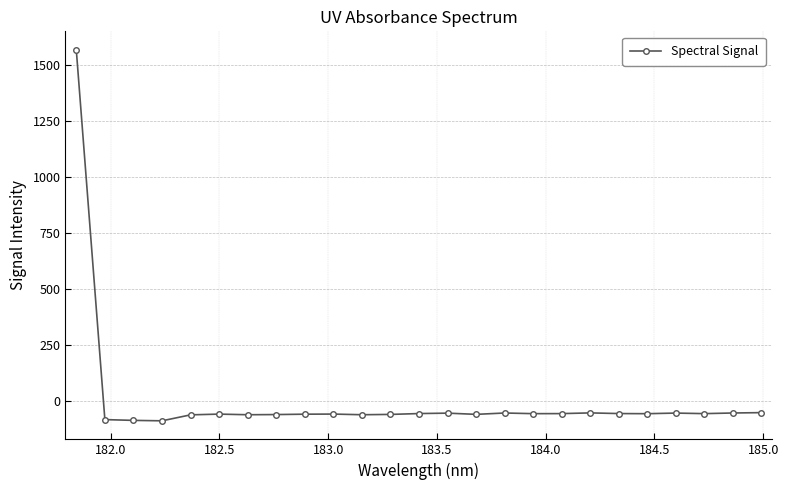

How many lines are shown in the chart?

1